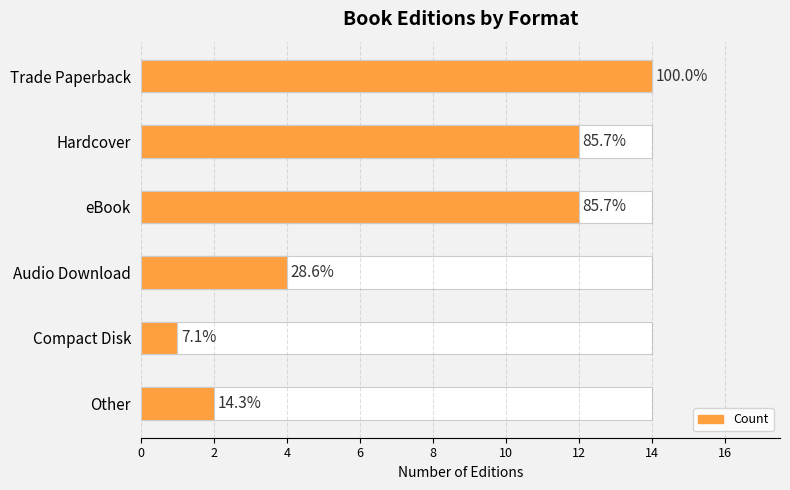

What is the value of the 2nd bar from the left?

12